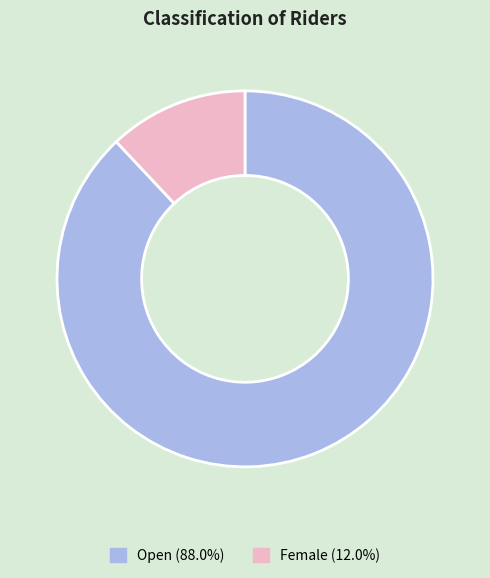

What is the largest slice in the pie chart?

Open